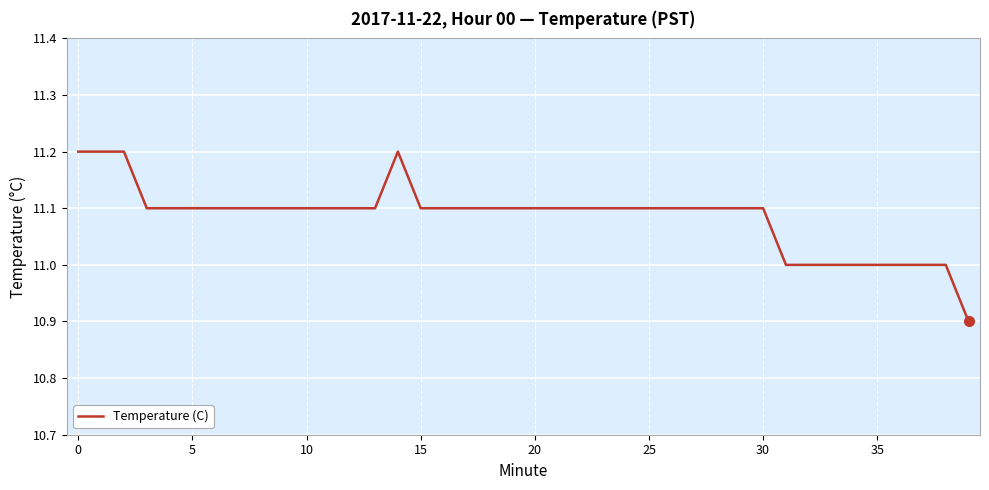

What is the maximum value shown in the chart?

11.2